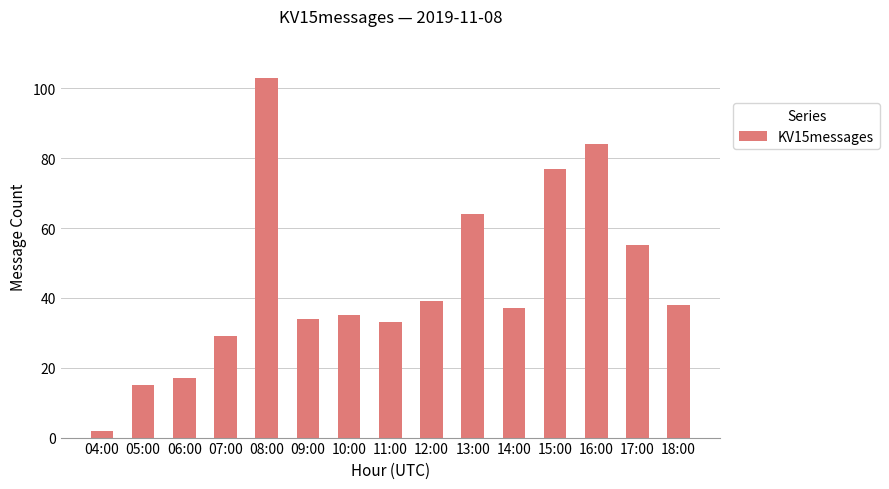

What is the ratio of the value at 09:00 to the value at 15:00?

0.4